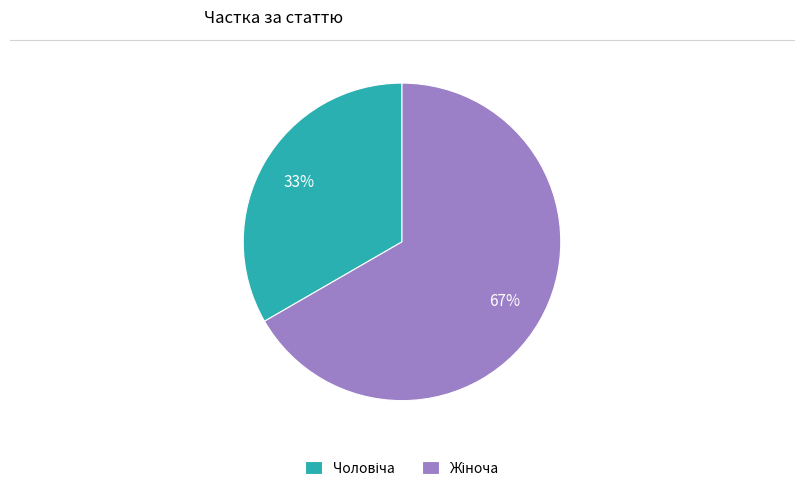

Is there a majority slice in this chart?

Yes